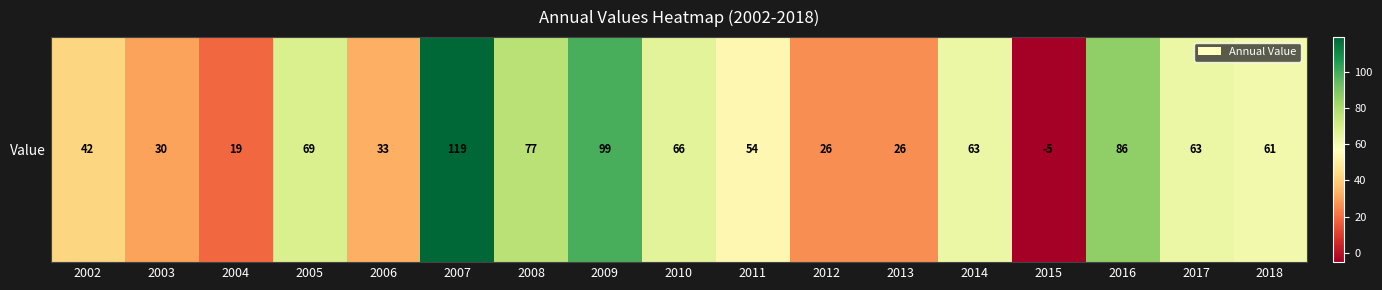

What is the smallest value displayed?

-5